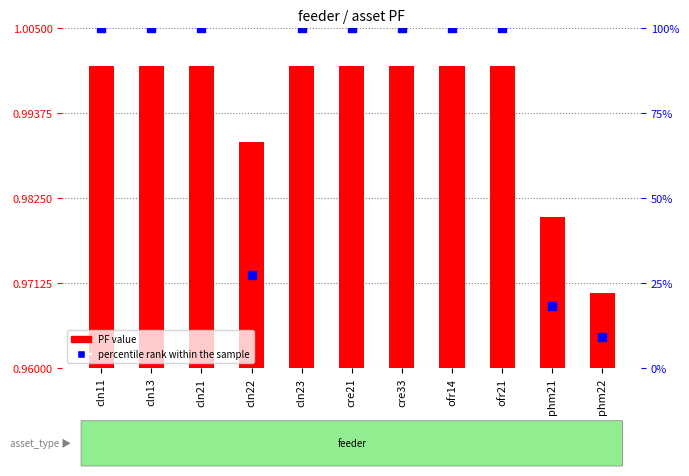

Which series contains the lowest Y value?

PF value